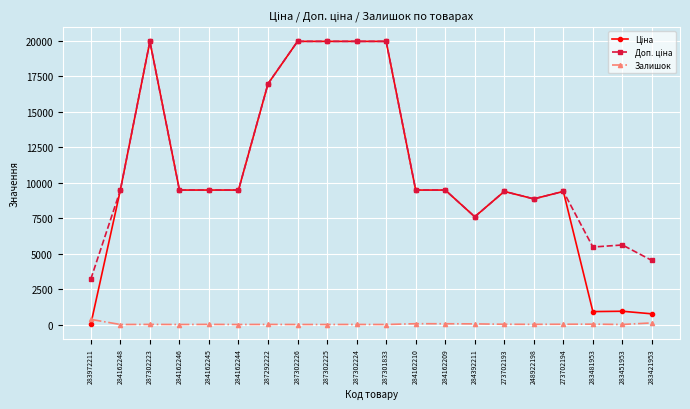

Is it true that Залишок equals 0.0 at 287301833?

True